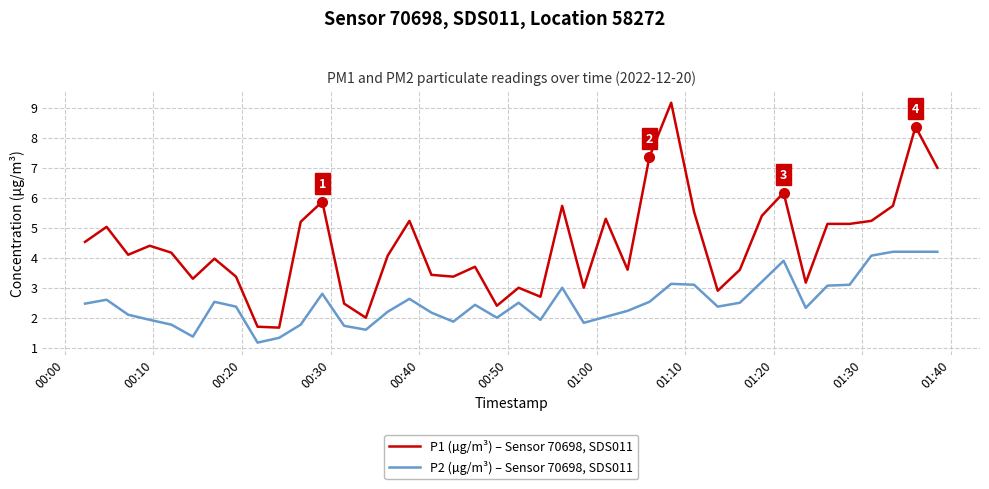

What is the minimum value for P1 (µg/m³) – Sensor 70698, SDS011?

1.7